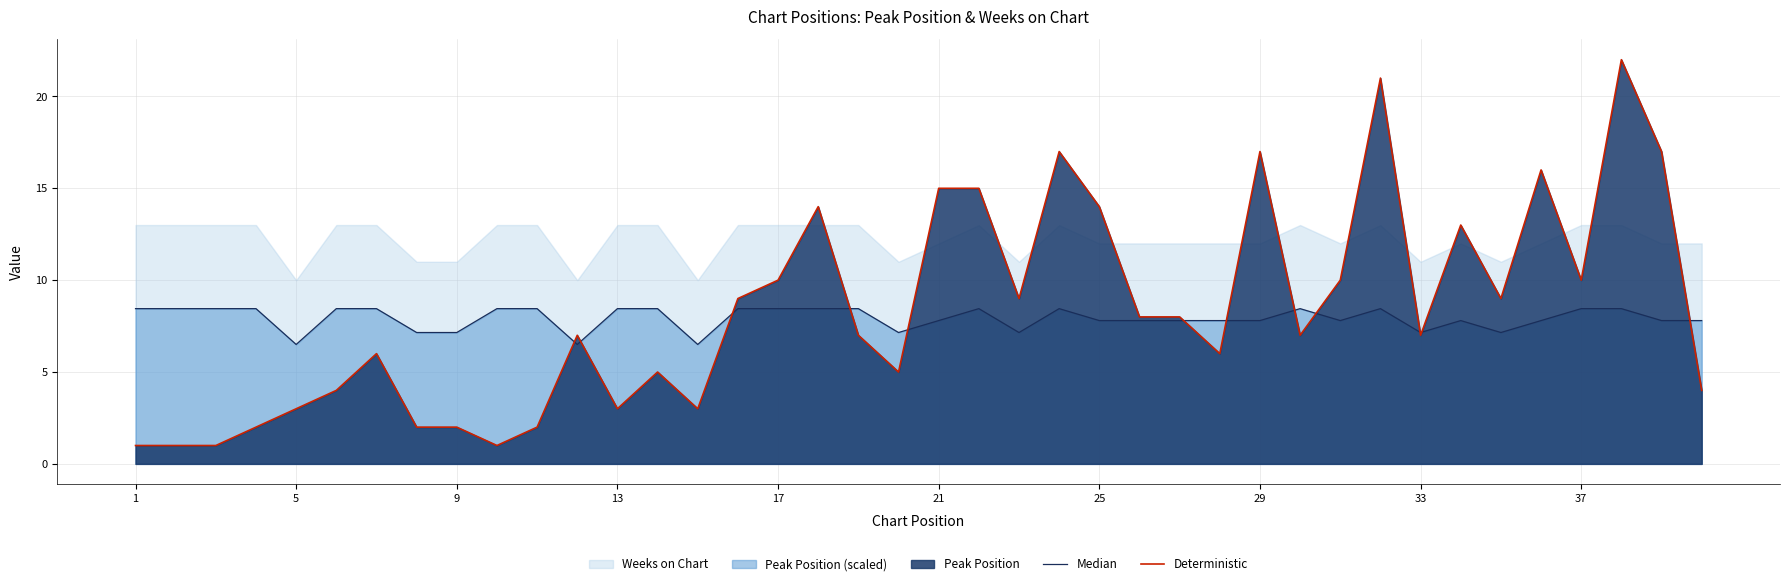

What is the value of the Deterministic point at the 5th from the left?

3.0